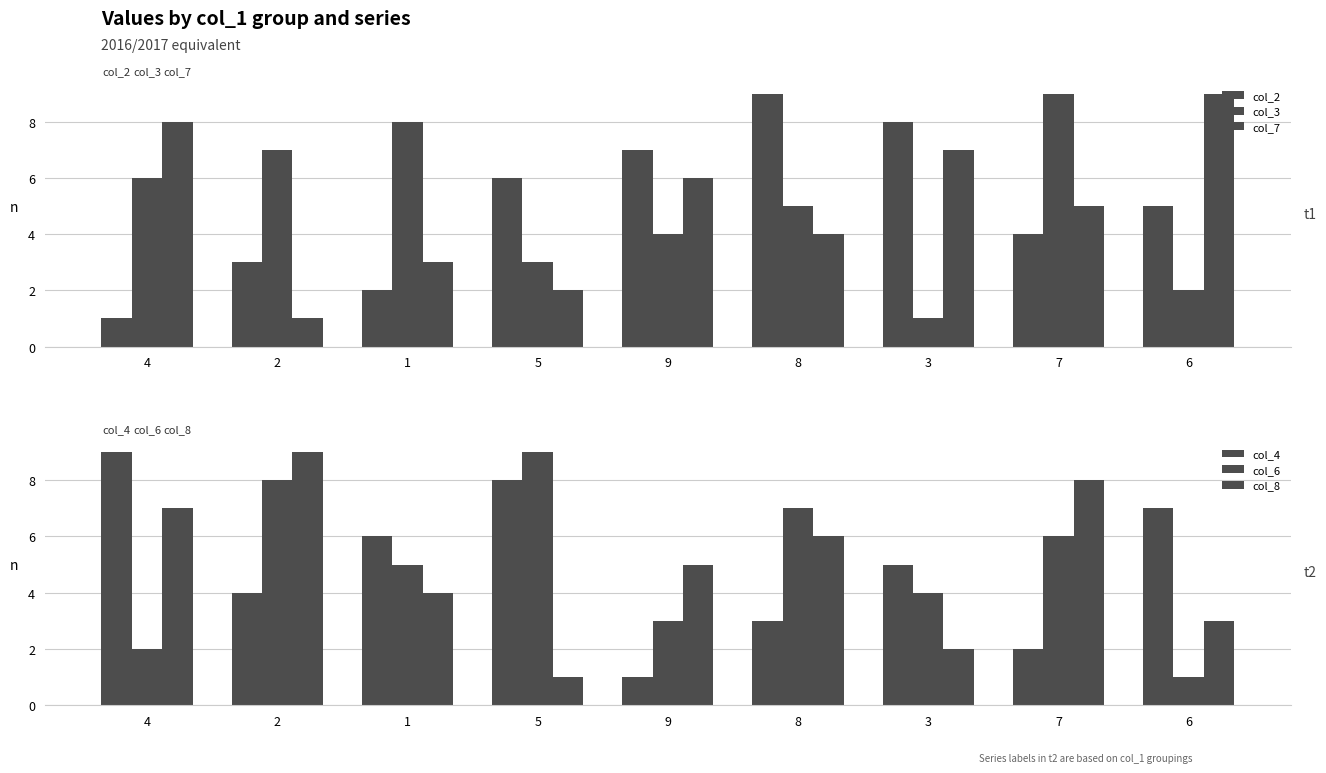

Reading right to left, what are all the values shown in this chart?

col_2: 6=5	7=4	3=8	8=9	9=7	5=6	1=2	2=3	4=1
col_3: 6=2	7=9	3=1	8=5	9=4	5=3	1=8	2=7	4=6
col_7: 6=9	7=5	3=7	8=4	9=6	5=2	1=3	2=1	4=8
col_4: 6=7	7=2	3=5	8=3	9=1	5=8	1=6	2=4	4=9
col_6: 6=1	7=6	3=4	8=7	9=3	5=9	1=5	2=8	4=2
col_8: 6=3	7=8	3=2	8=6	9=5	5=1	1=4	2=9	4=7